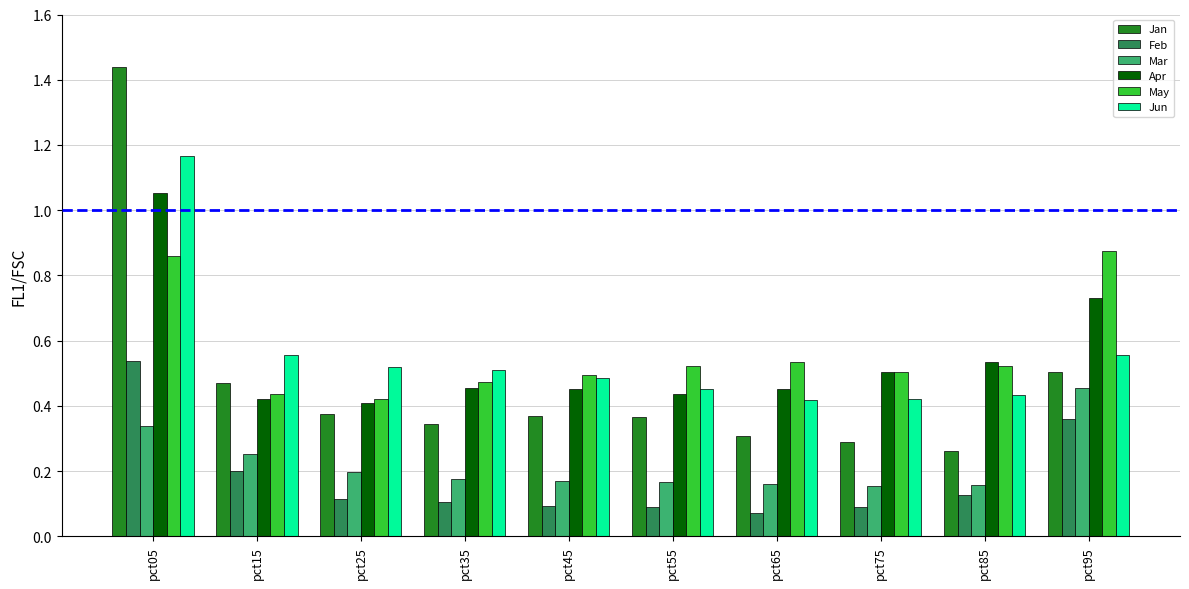

At which label does Jun reach its peak?

pct05